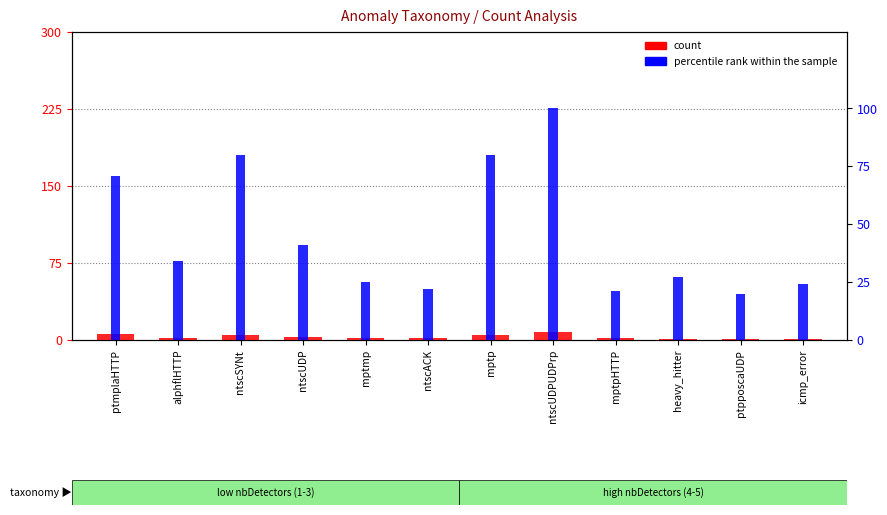

What is the difference between the percentile rank within the sample values at mptmp and ptpposcaUDP?

5